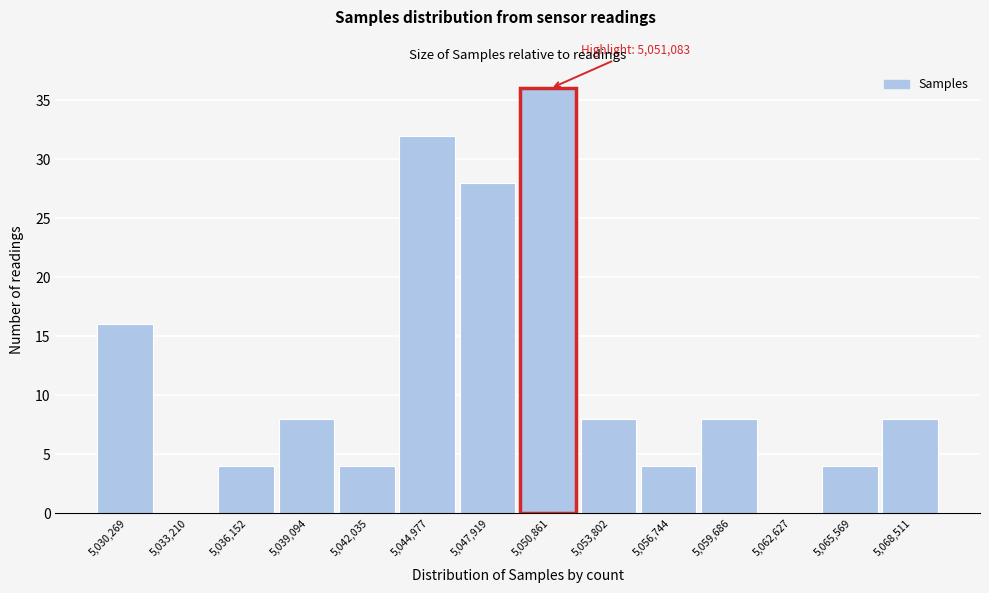

Reading left to right, what are all the values shown in this chart?

5,030,269=16	5,033,210=0	5,036,152=4	5,039,094=8	5,042,035=4	5,044,977=32	5,047,919=28	5,050,861=36	5,053,802=8	5,056,744=4	5,059,686=8	5,062,627=0	5,065,569=4	5,068,511=8